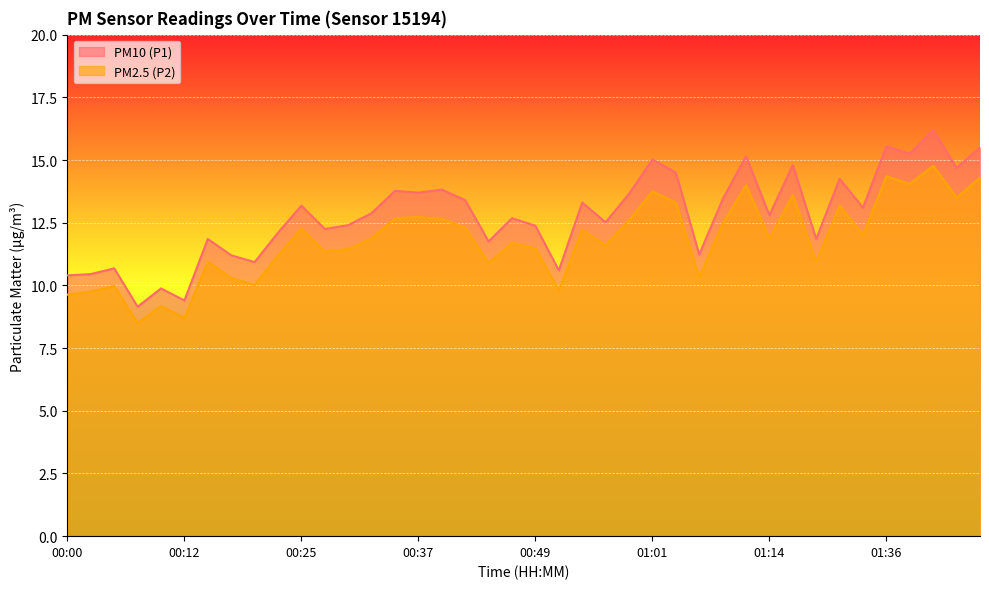

Where is the first local maximum for PM10 (P1)?

00:05